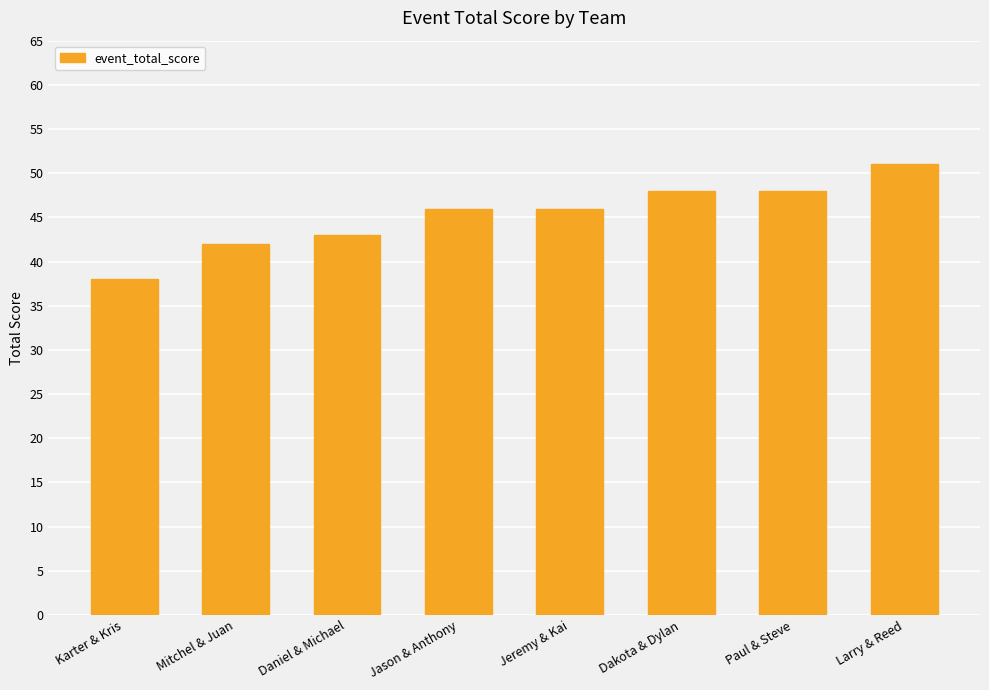

What position from the left is Jason & Anthony?

4